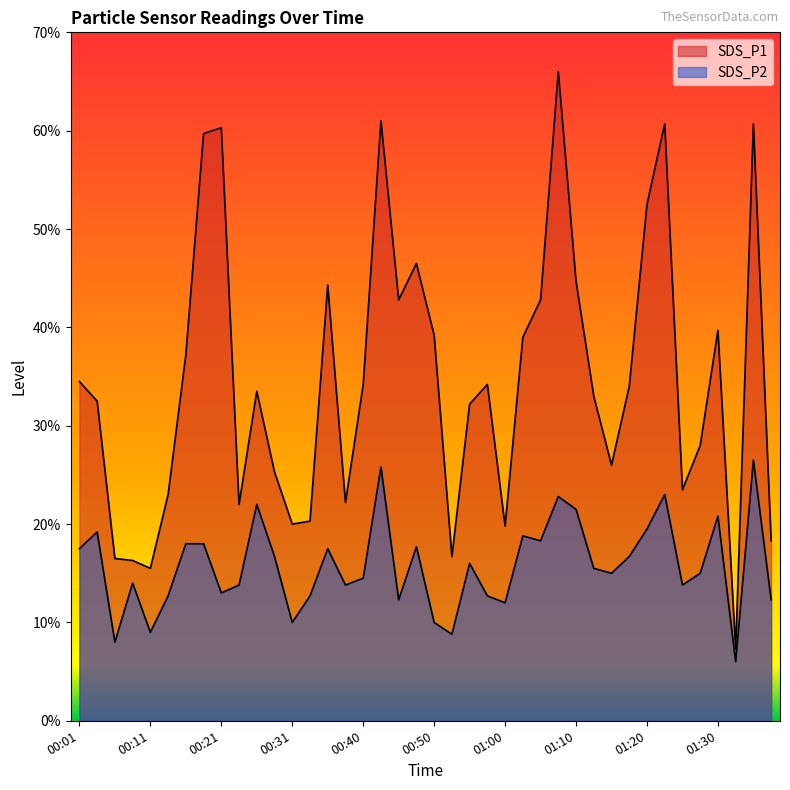

Which series has the widest spread of values?

SDS_P1